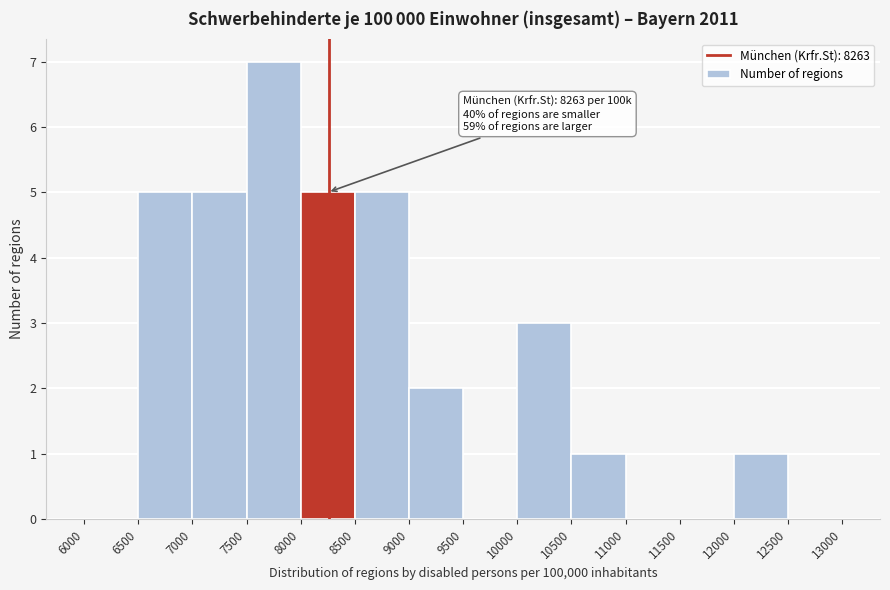

Which range on the x-axis has the tallest bar?

7500 to 8000